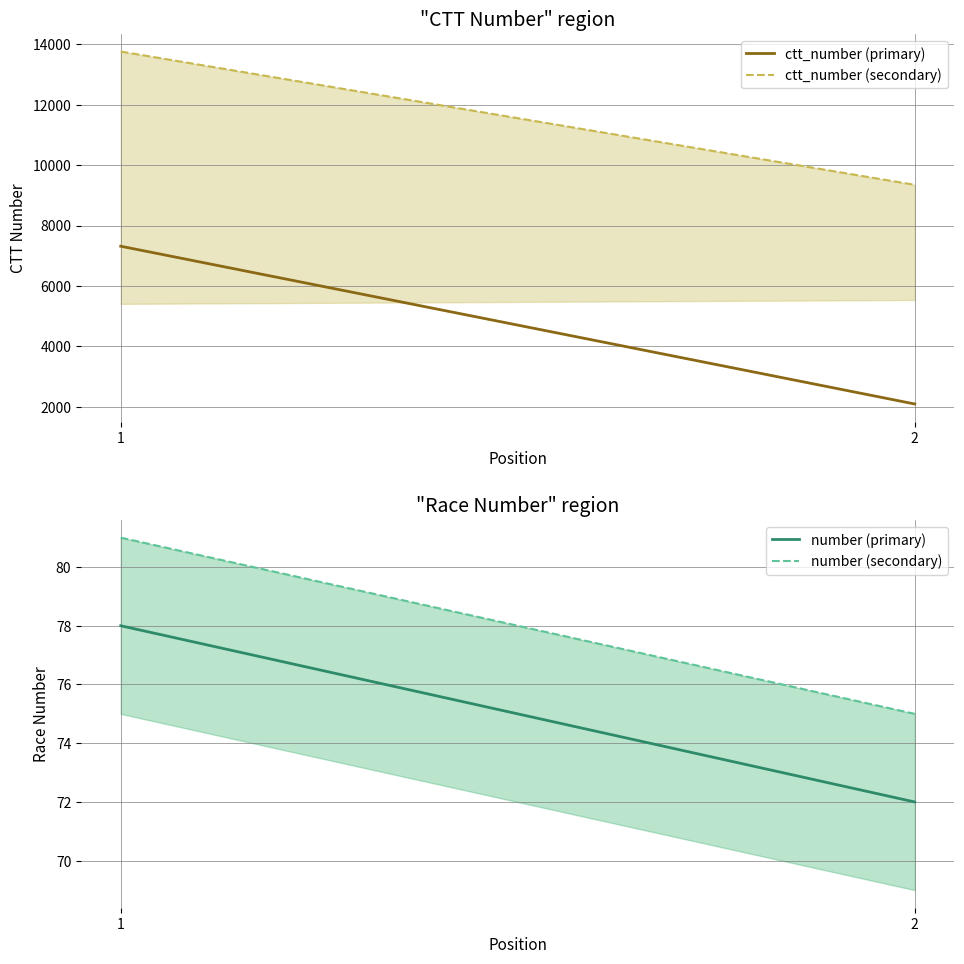

Where is number (primary) nearest to the value 75?

1